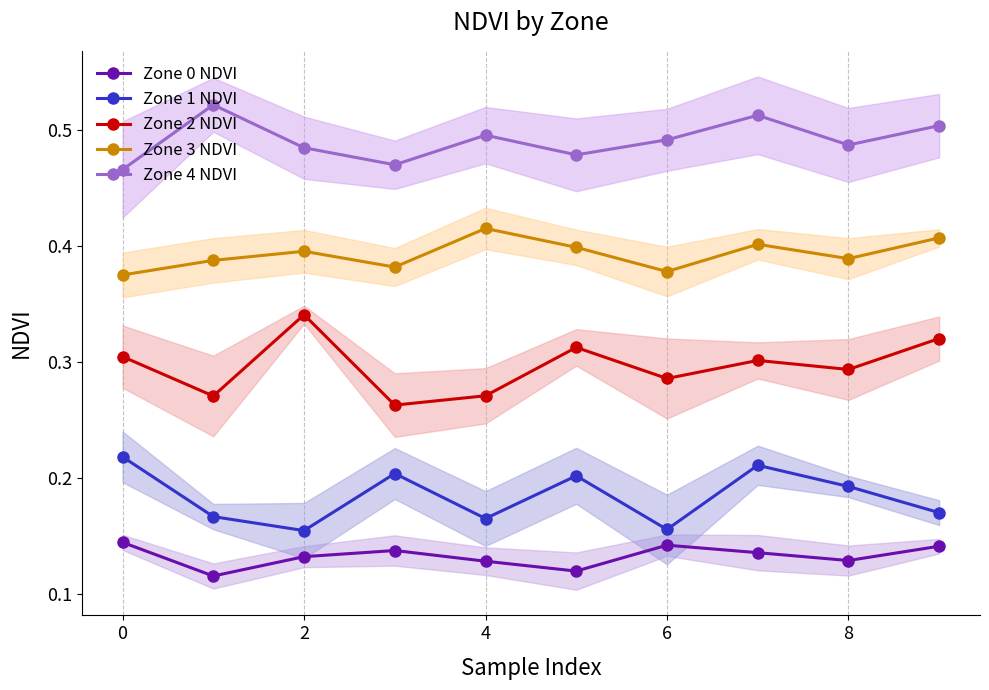

Reading left to right, transcribe all the data shown in this chart.

Zone 0 NDVI: 0.1	0.1	0.1	0.1	0.1	0.1	0.1	0.1	0.1	0.1
Zone 1 NDVI: 0.2	0.2	0.2	0.2	0.2	0.2	0.2	0.2	0.2	0.2
Zone 2 NDVI: 0.3	0.3	0.3	0.3	0.3	0.3	0.3	0.3	0.3	0.3
Zone 3 NDVI: 0.4	0.4	0.4	0.4	0.4	0.4	0.4	0.4	0.4	0.4
Zone 4 NDVI: 0.5	0.5	0.5	0.5	0.5	0.5	0.5	0.5	0.5	0.5